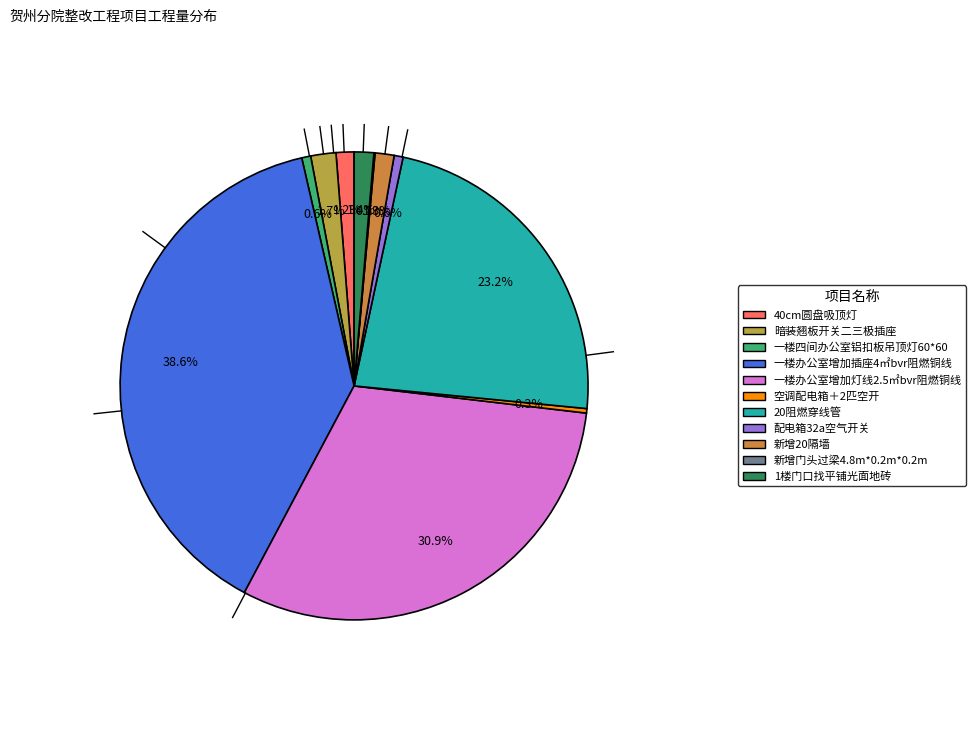

To the nearest percent, what percentage of the pie is 40cm圆盘吸顶灯?

1%